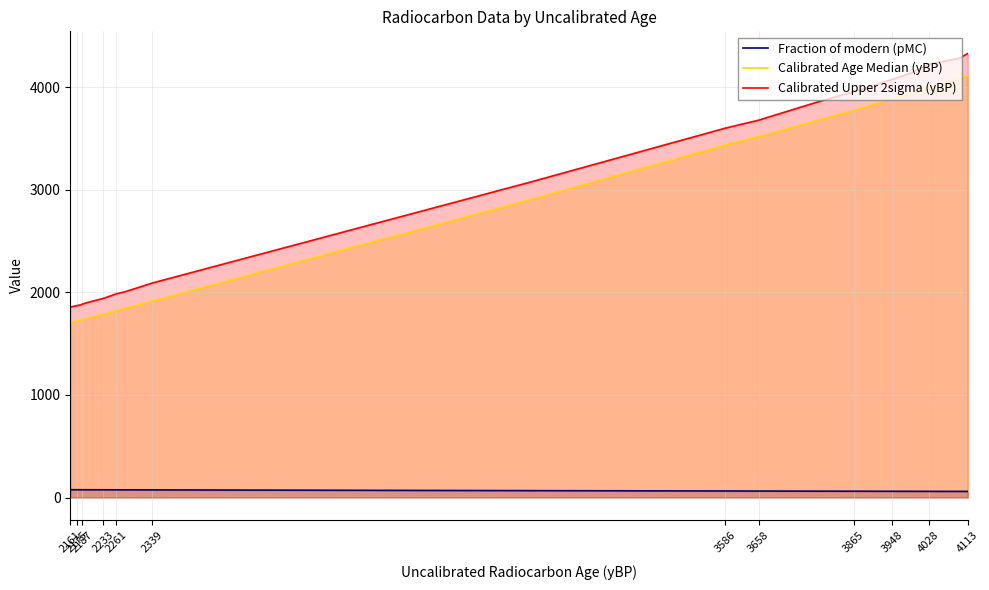

What is the value of the Calibrated Upper 2sigma (yBP) point at the 3rd from the left?

1871.0